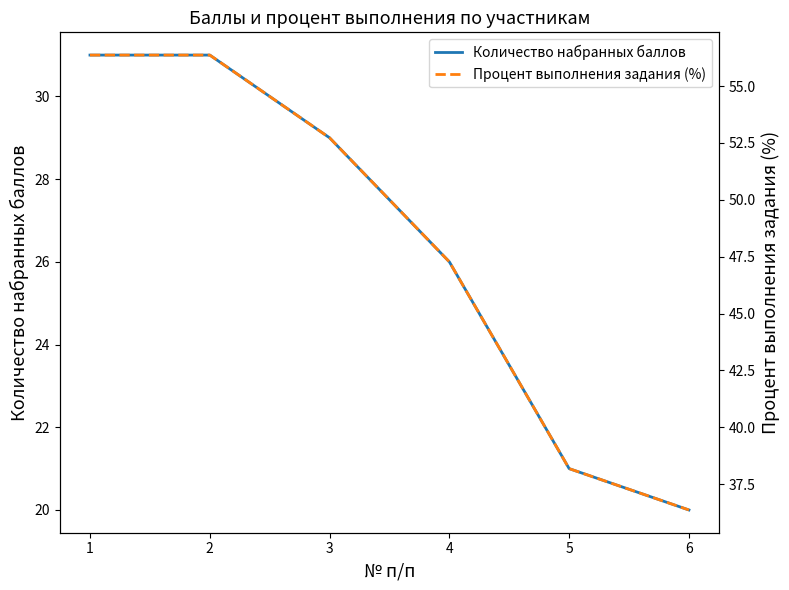

True or false: Количество набранных баллов and Процент выполнения задания (%) intersect in this chart.

False